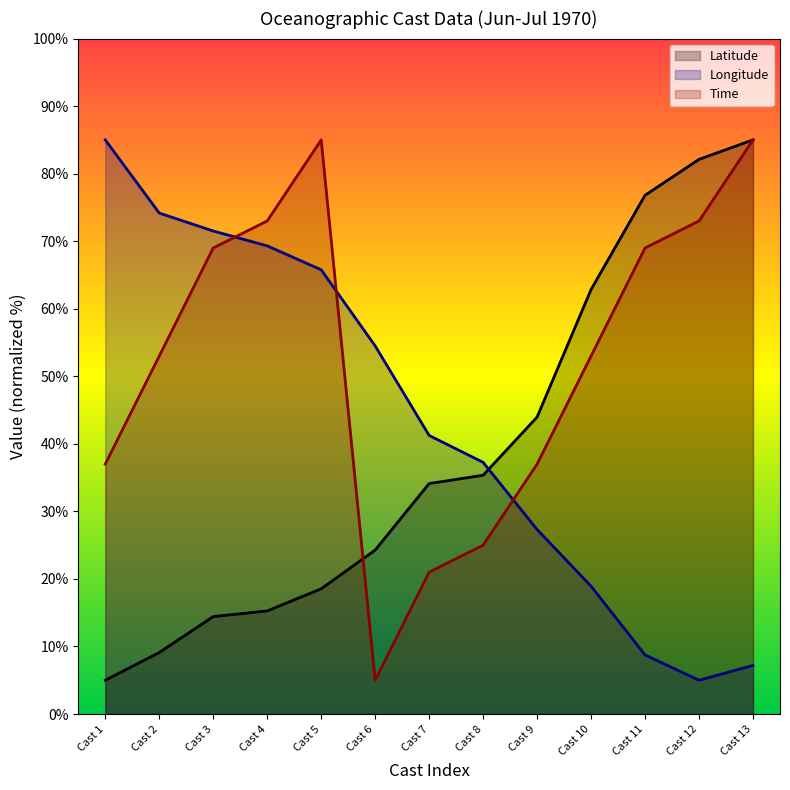

At Cast 7, list the series in order from largest to smallest.

Longitude, Latitude, Time